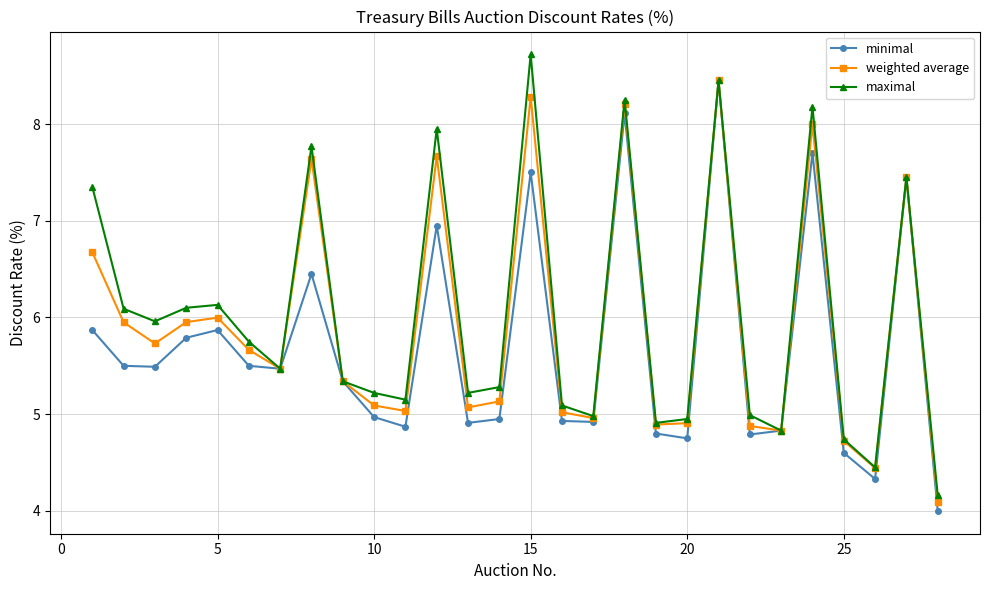

In weighted average, how many points are higher than both neighbors (excluding endpoints)?

8